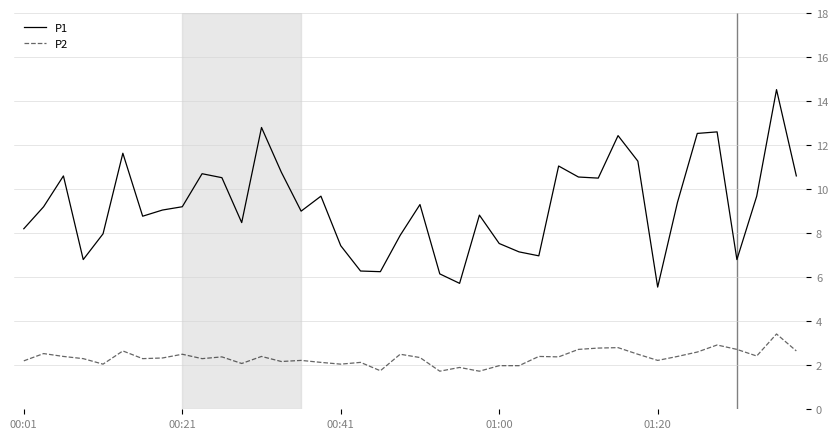

What is the difference between the maximum and minimum values in the P2 series?

1.7